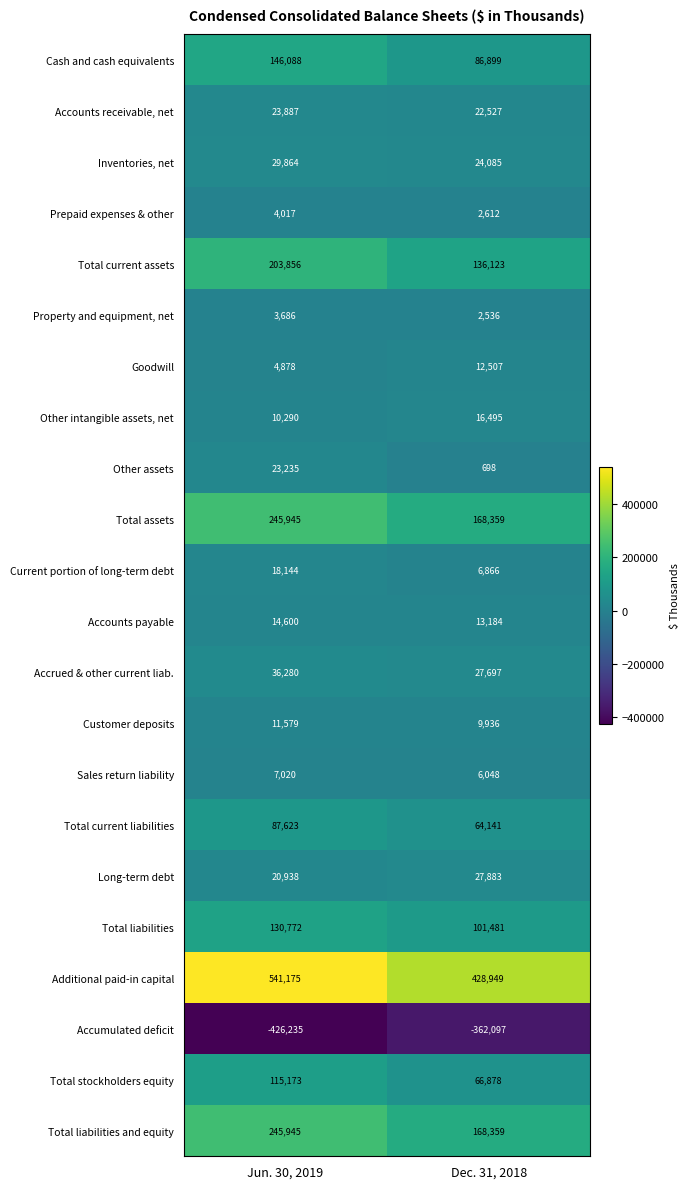

List the labels in order of Sales return liability value, smallest first.

Dec. 31, 2018, Jun. 30, 2019